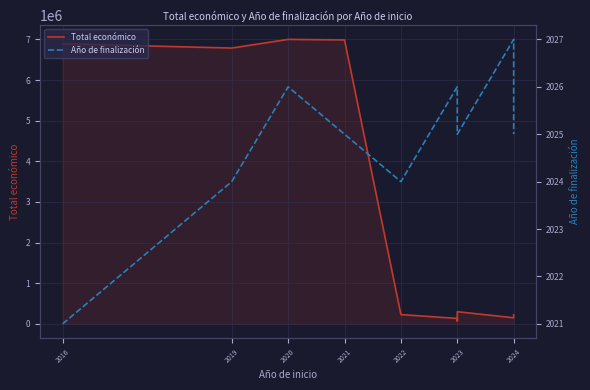

True or false: Año de finalización and Total económico cross at least once.

False